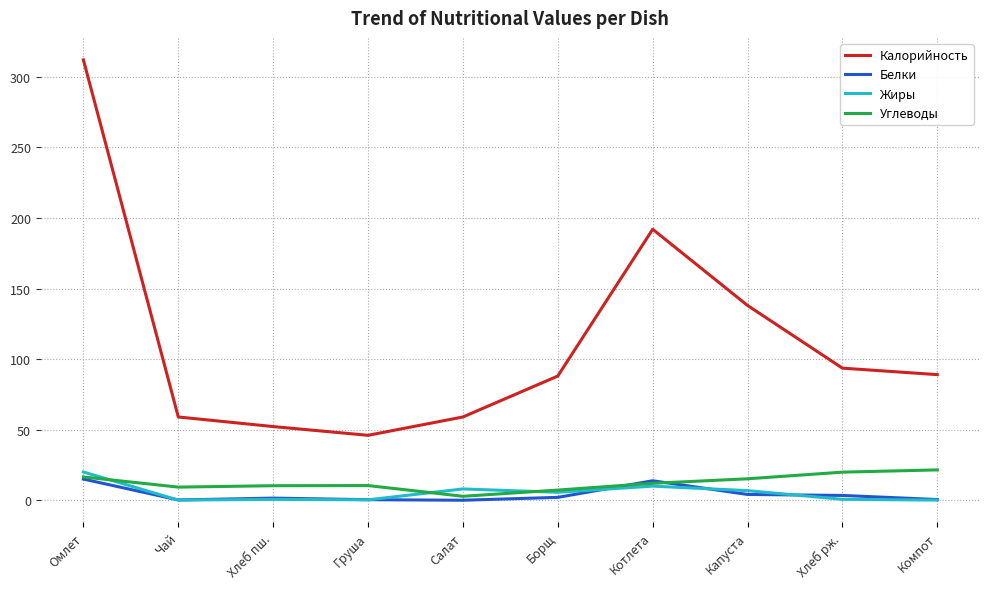

Which series has the largest range (max minus min)?

Калорийность